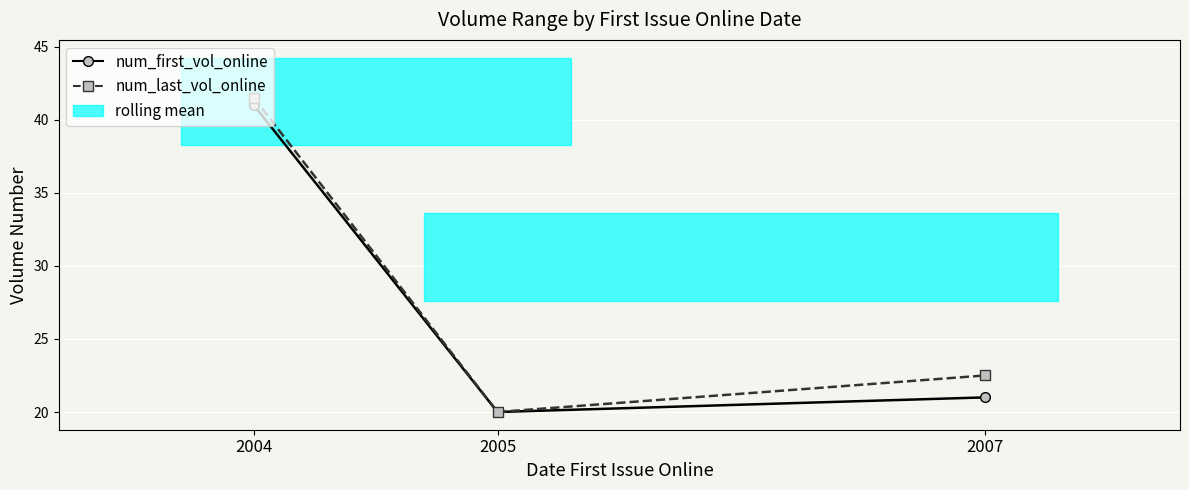

List the series in order of their peak value, lowest first.

num_first_vol_online, num_last_vol_online